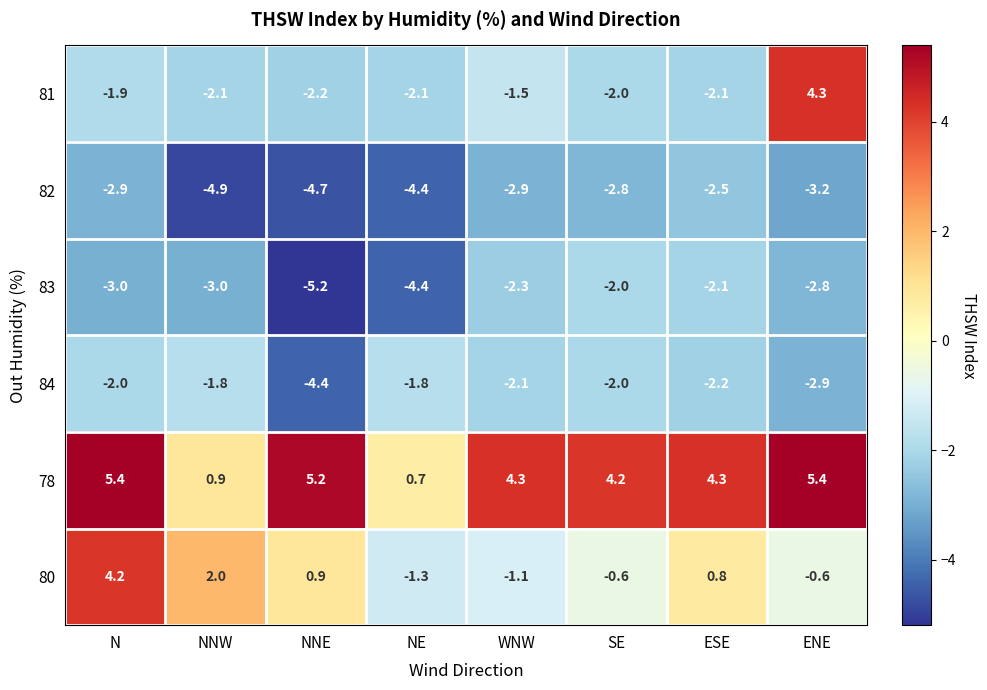

The 80 series shows 0.9 at NNE. True or false?

True